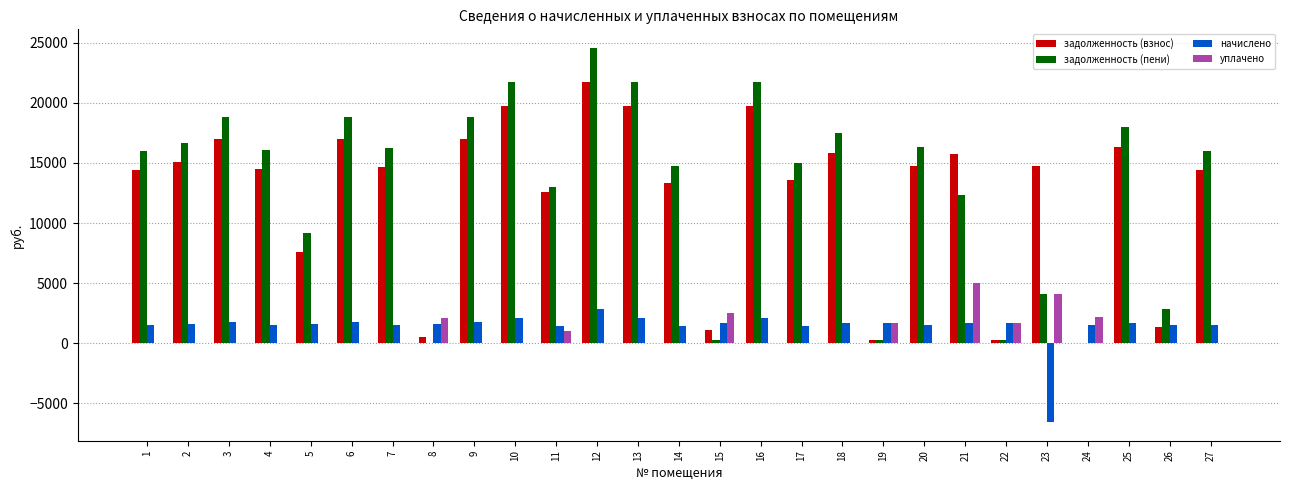

The value of уплачено at 11 is 1000.0. True or false?

True